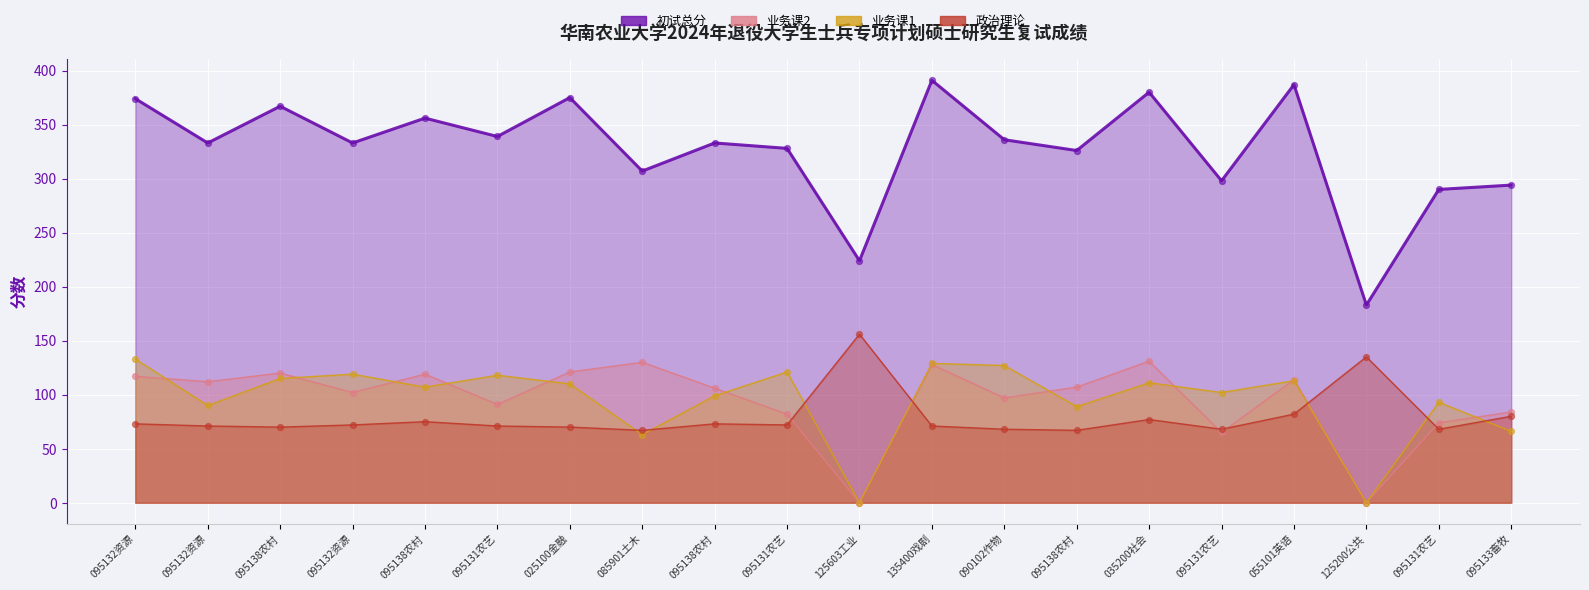

At how many categories does at least one series exceed 191?

19